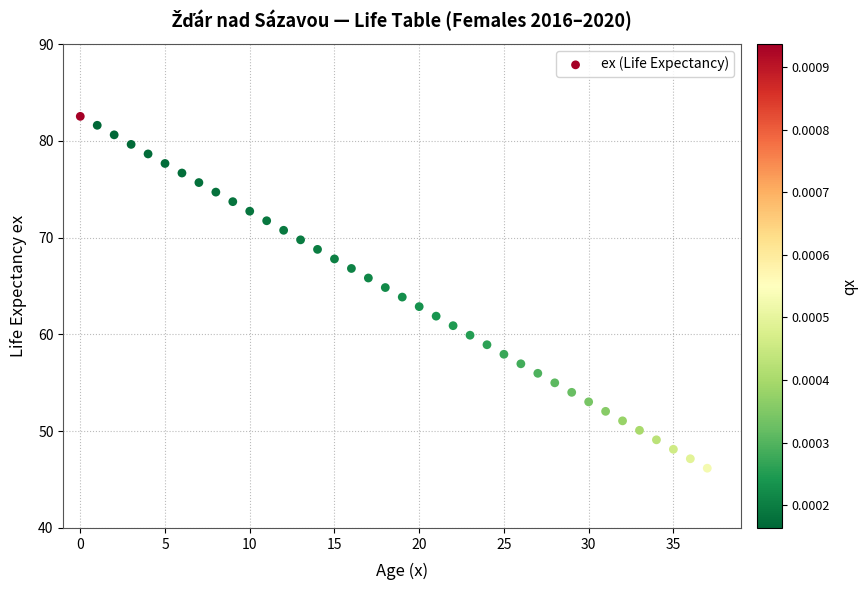

What is the range of Y values (max minus min)?

36.4